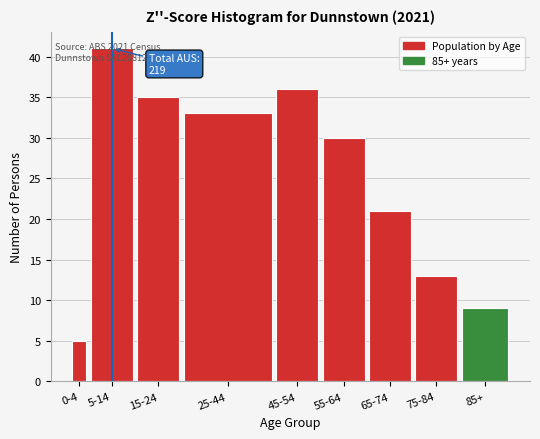

At which label is the value closest to 23?

65-74